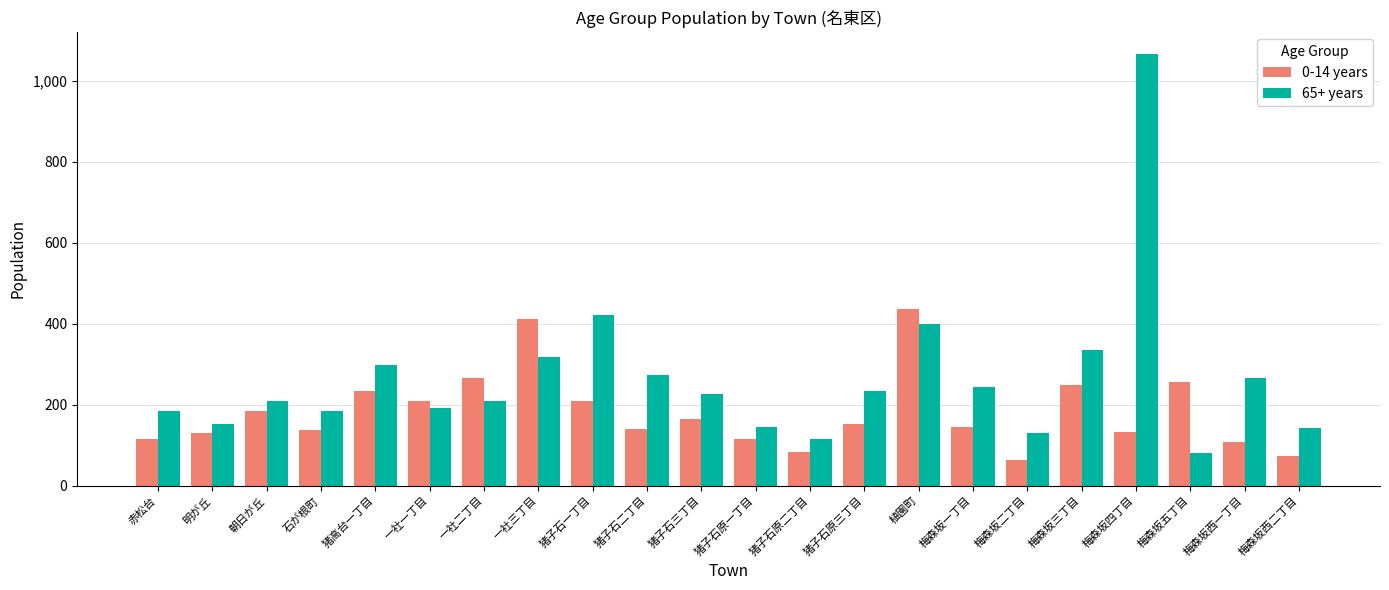

True or false: 65+ years has a value of 421 at 猪子石一丁目.

True